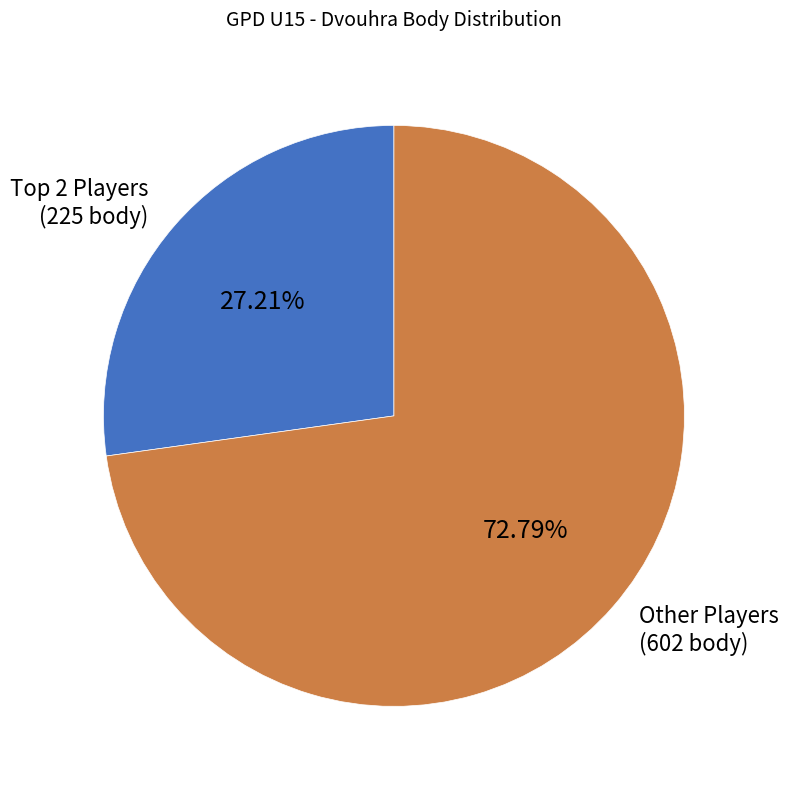

Rank the categories by value from lowest to highest.

Top 2 Players (225 body), Other Players (602 body)